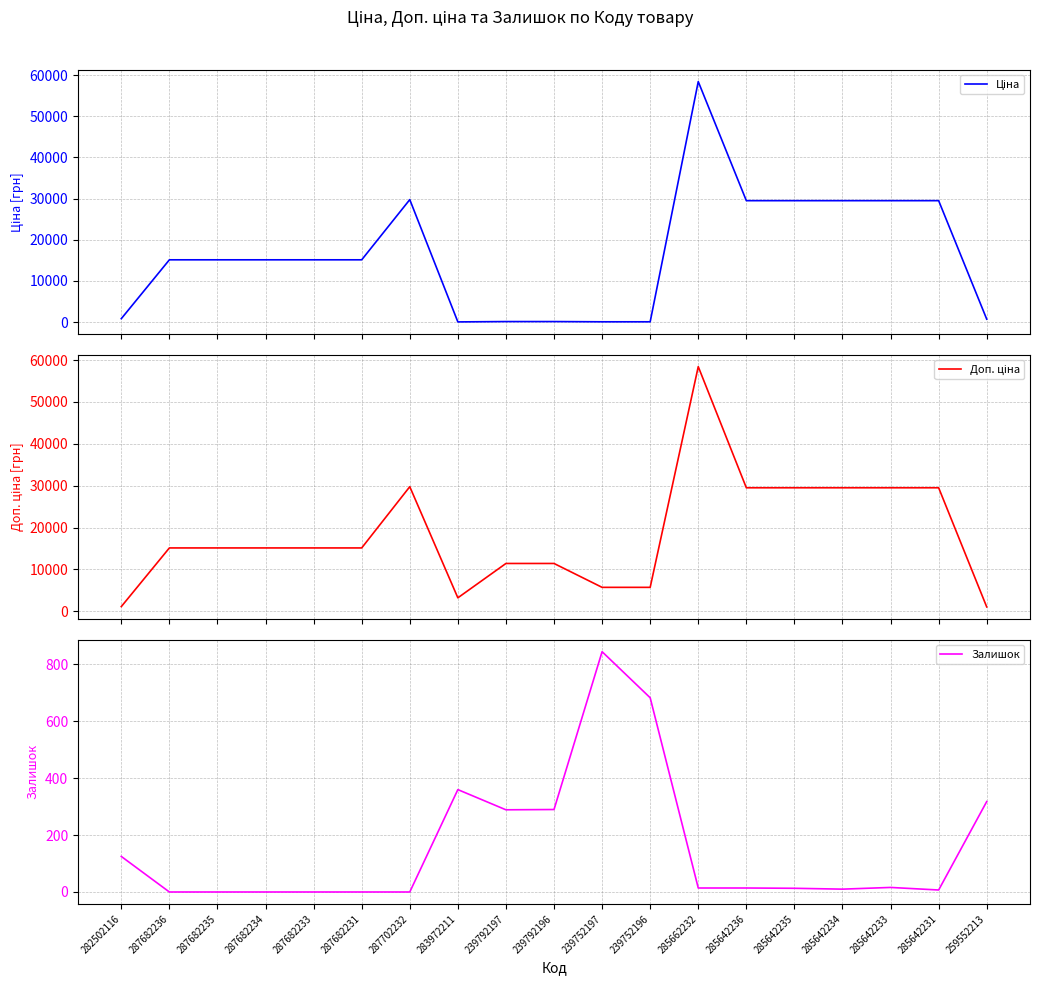

True or false: Ціна and Доп. ціна cross at least once.

False